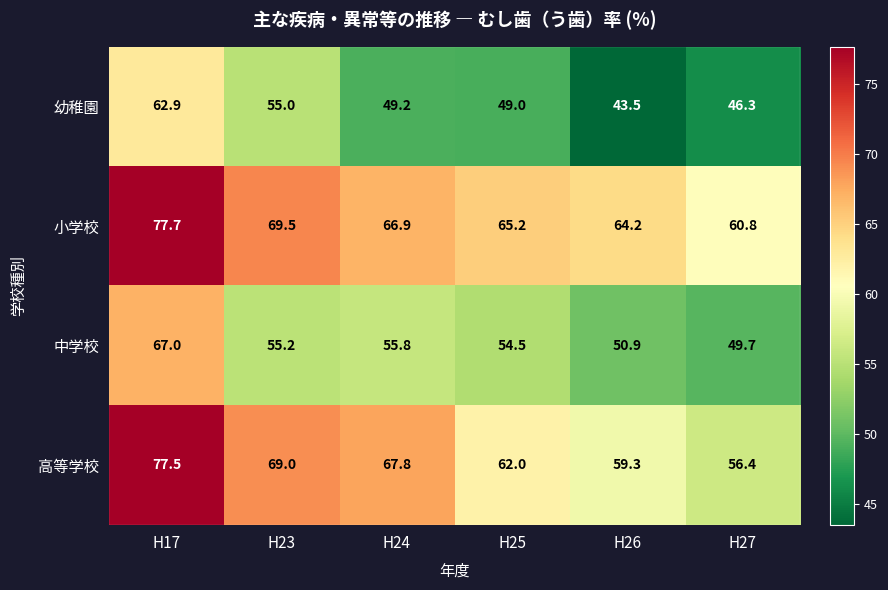

The value of 中学校 at H26 is 28.9. True or false?

False